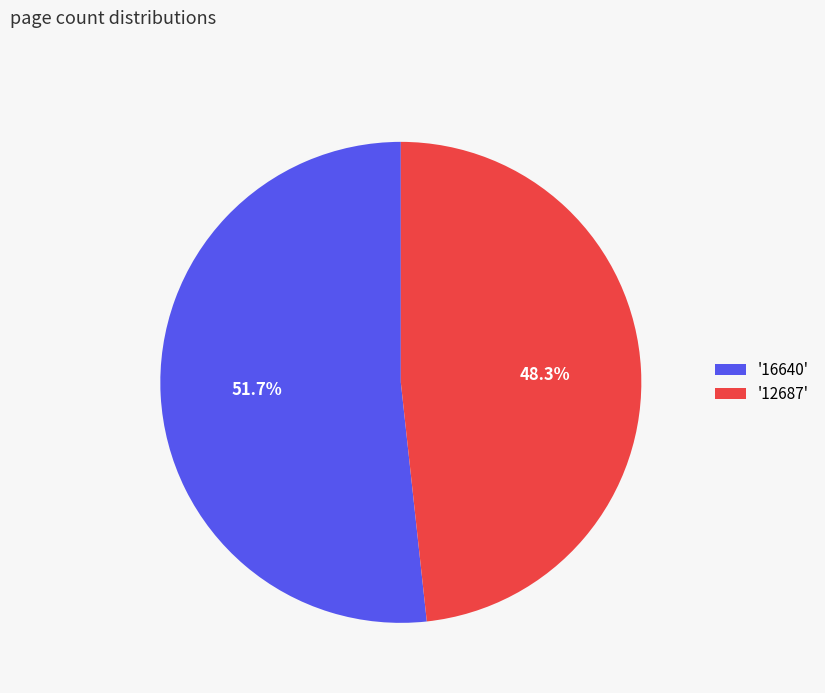

Which slice is the smallest?

'12687'